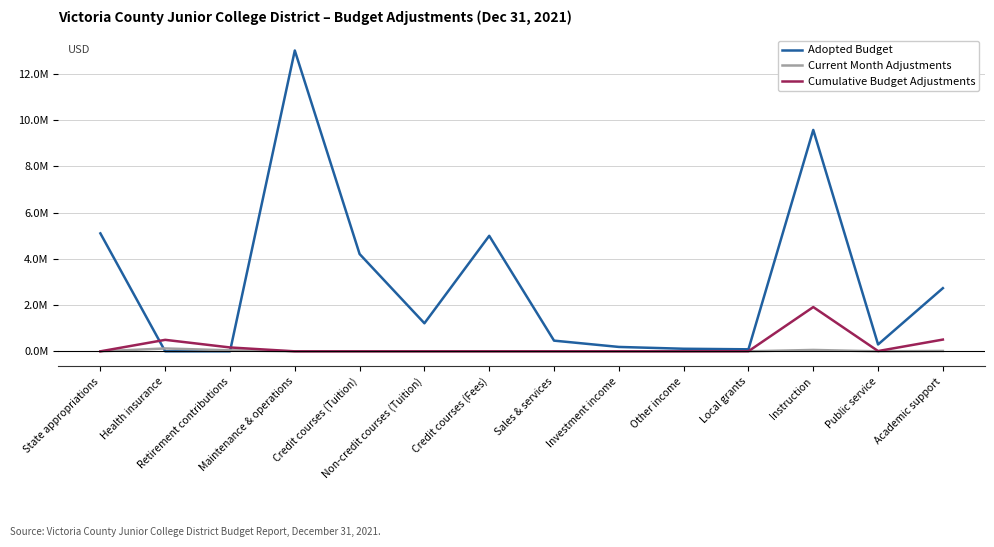

Which label corresponds to the largest value in the chart?

Maintenance & operations